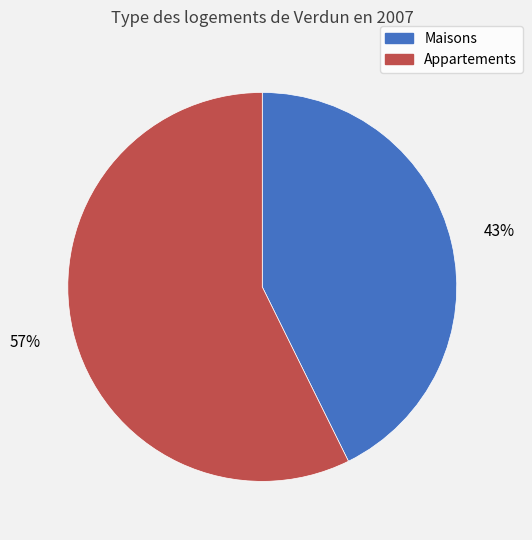

Is the sum of Maisons and Appartements greater than half?

Yes